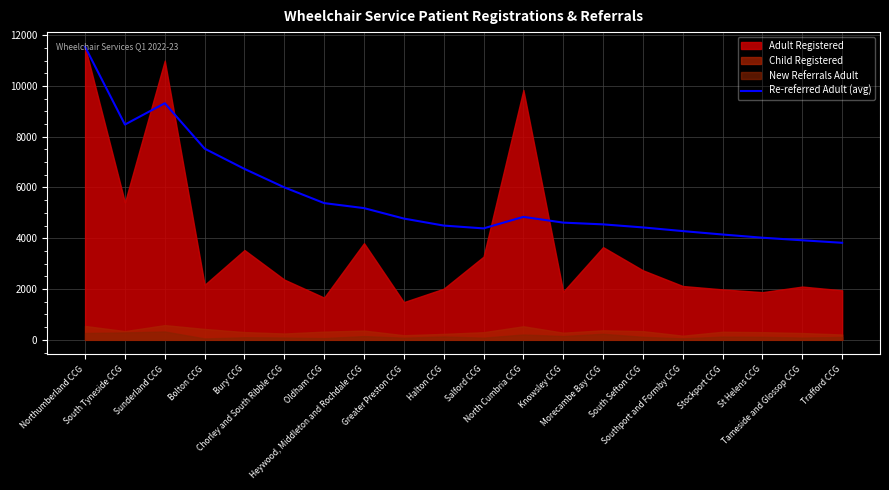

The chart shows a value of 5384.9 at Oldham CCG. True or false?

True